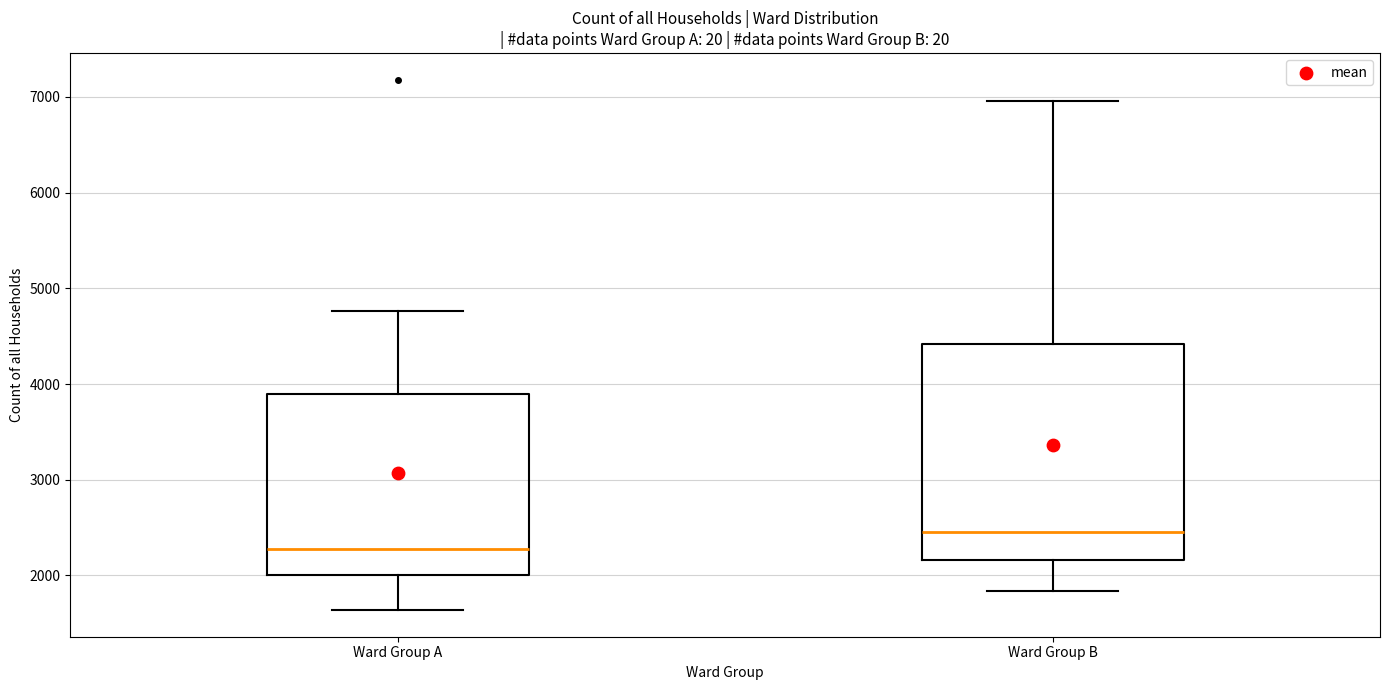

Comparing the boxes themselves (not the whiskers), which one is the tallest?

Ward Group B